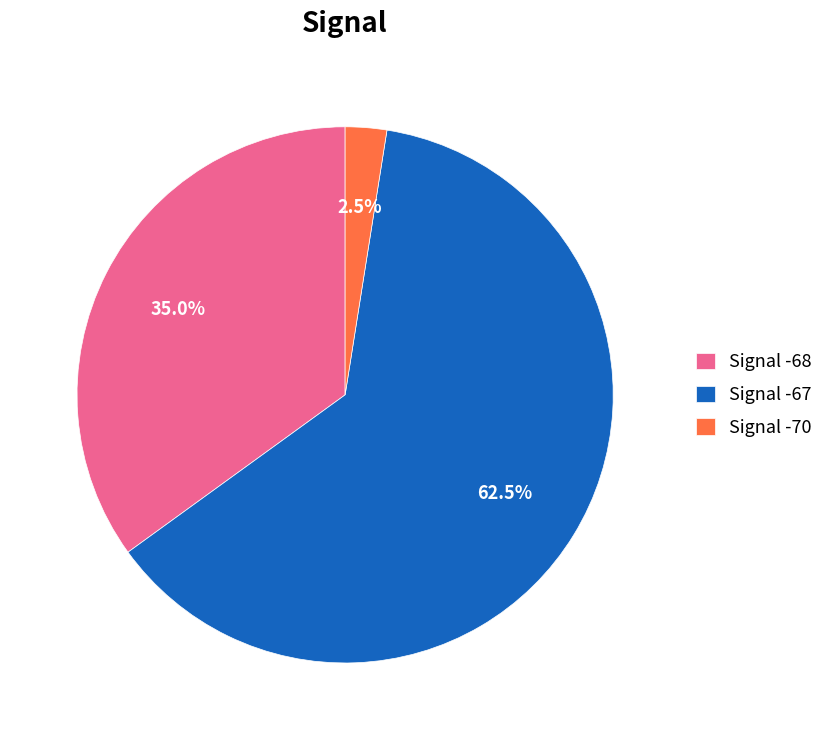

Which slice is the largest?

Signal -67